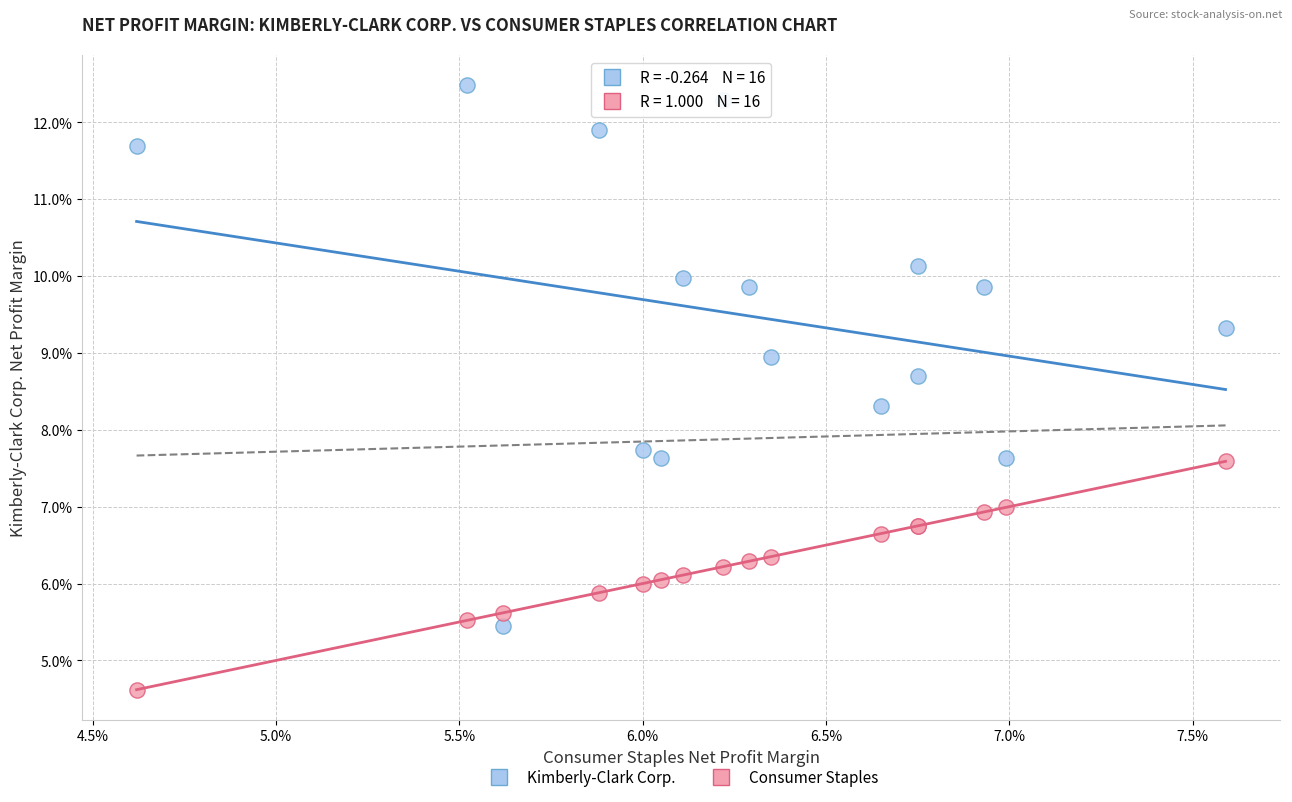

Which series reaches the minimum Y coordinate?

Consumer Staples